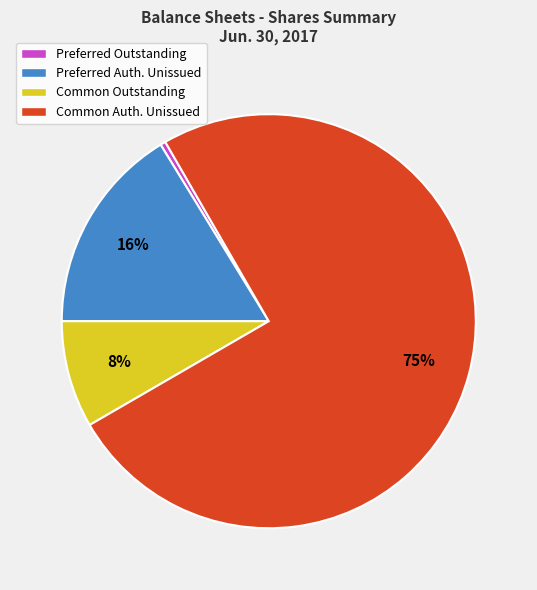

Does Preferred Outstanding account for over 50% of the chart?

No